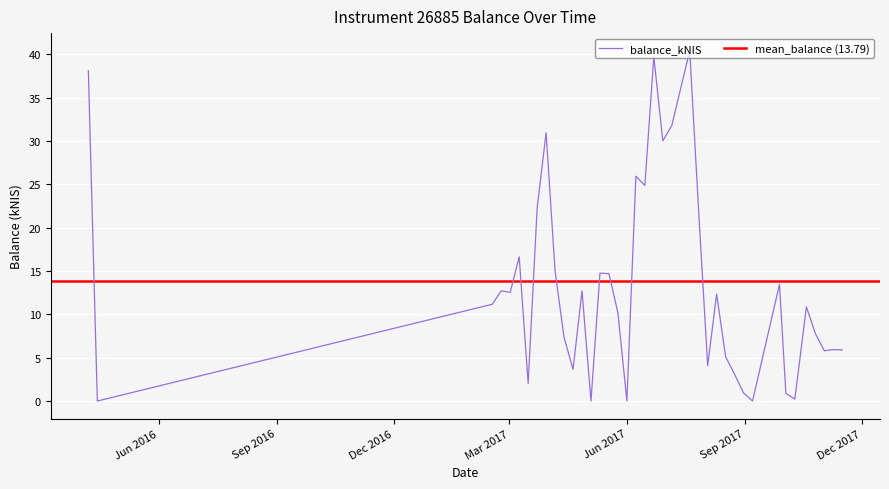

Where is the first local maximum?

2017-02-23